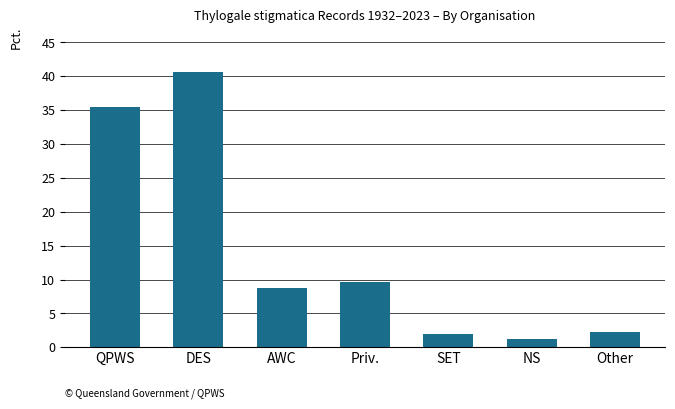

Reading left to right, list all the values displayed in this chart.

QPWS=35.5	DES=40.6	AWC=8.7	Priv.=9.7	SET=2.0	NS=1.3	Other=2.2